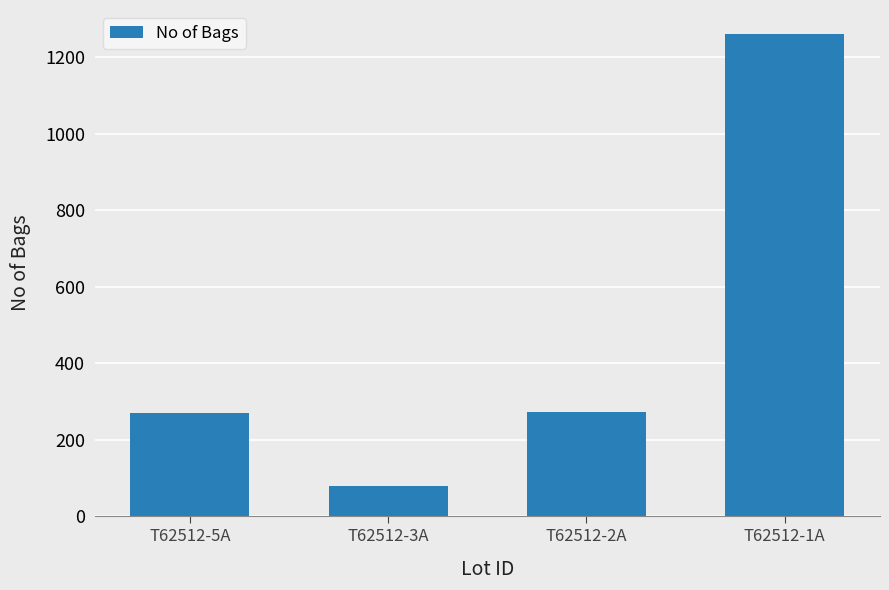

True or false: the data shows 272 at T62512-2A.

True